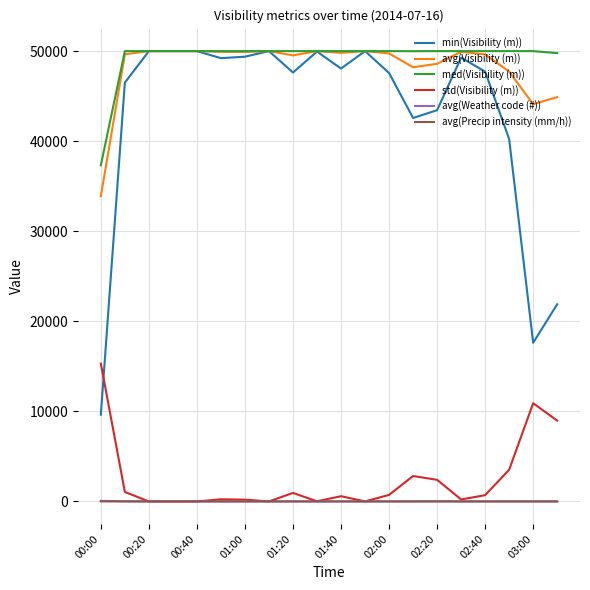

What is the maximum value shown in the chart?

50000.0